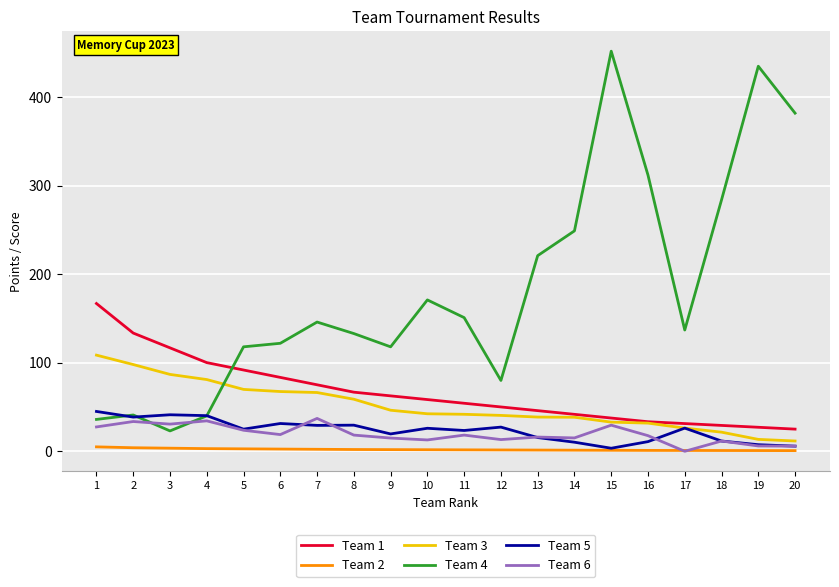

What is the maximum value shown in the chart?

452.0